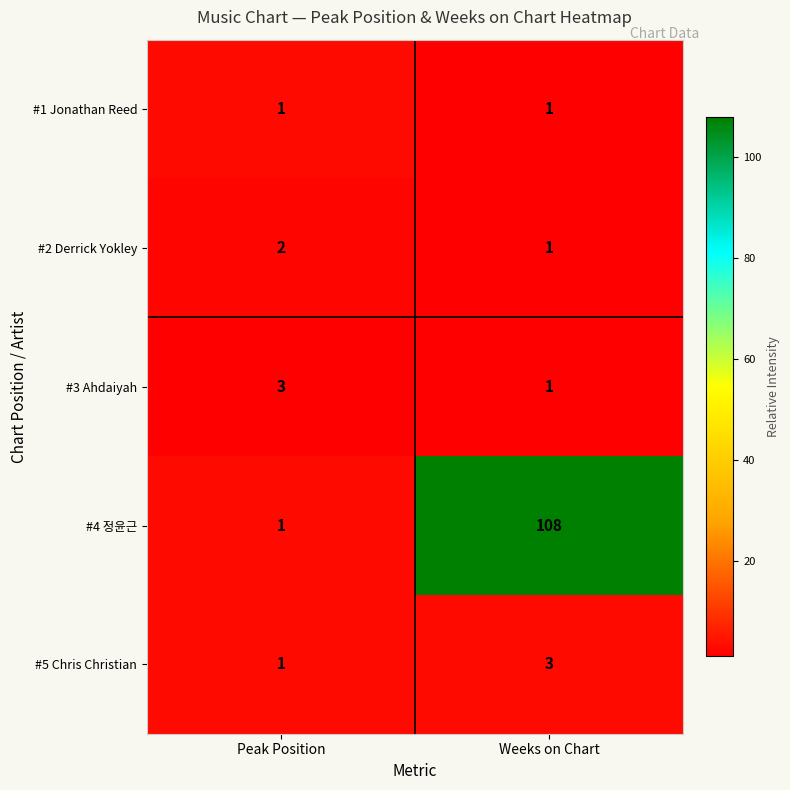

Where is #5 Chris Christian nearest to the value 2?

Peak Position